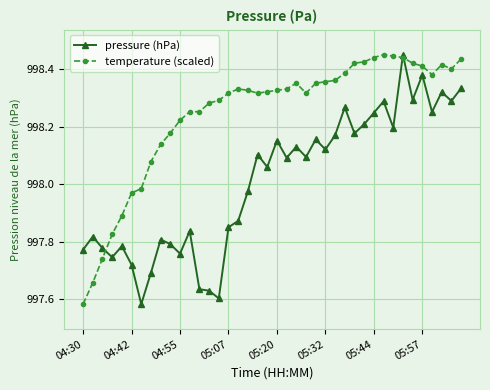

At how many categories does at least one series exceed 997?

40